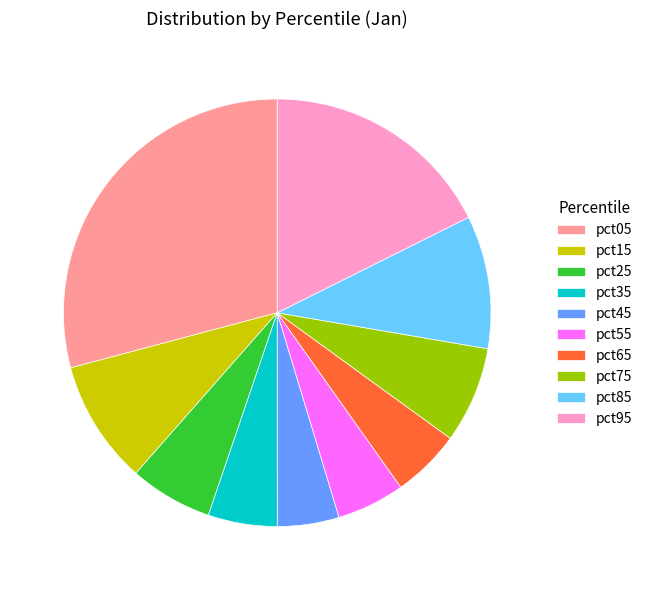

Is there a majority slice in this chart?

No